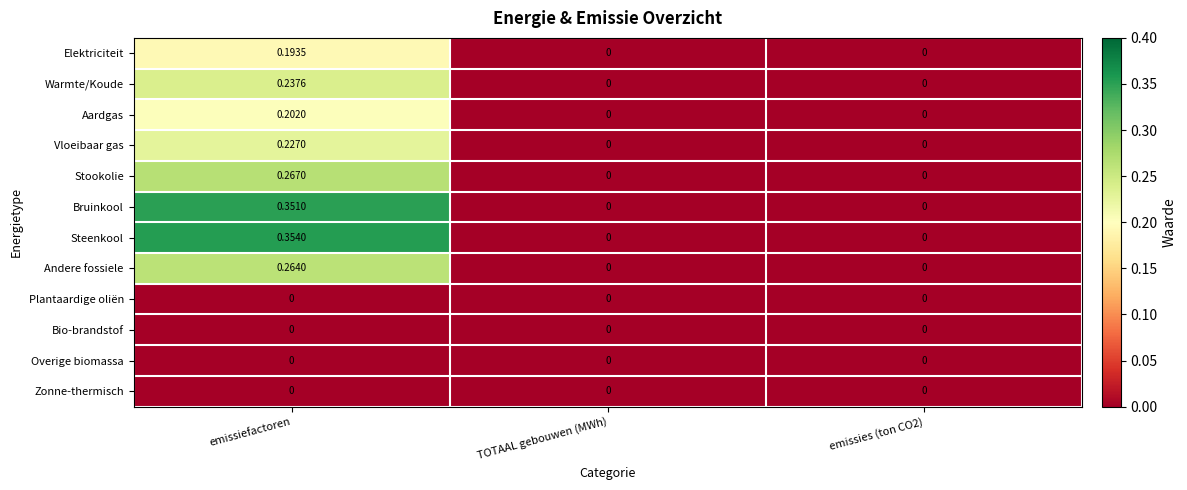

Which category has the highest value across all series?

emissiefactoren